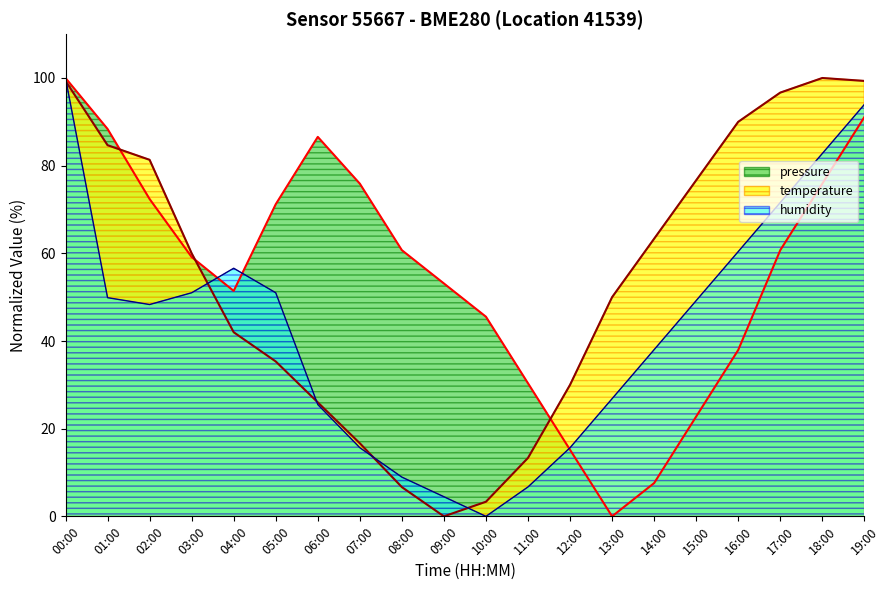

Where is the first local minimum for temperature?

09:00